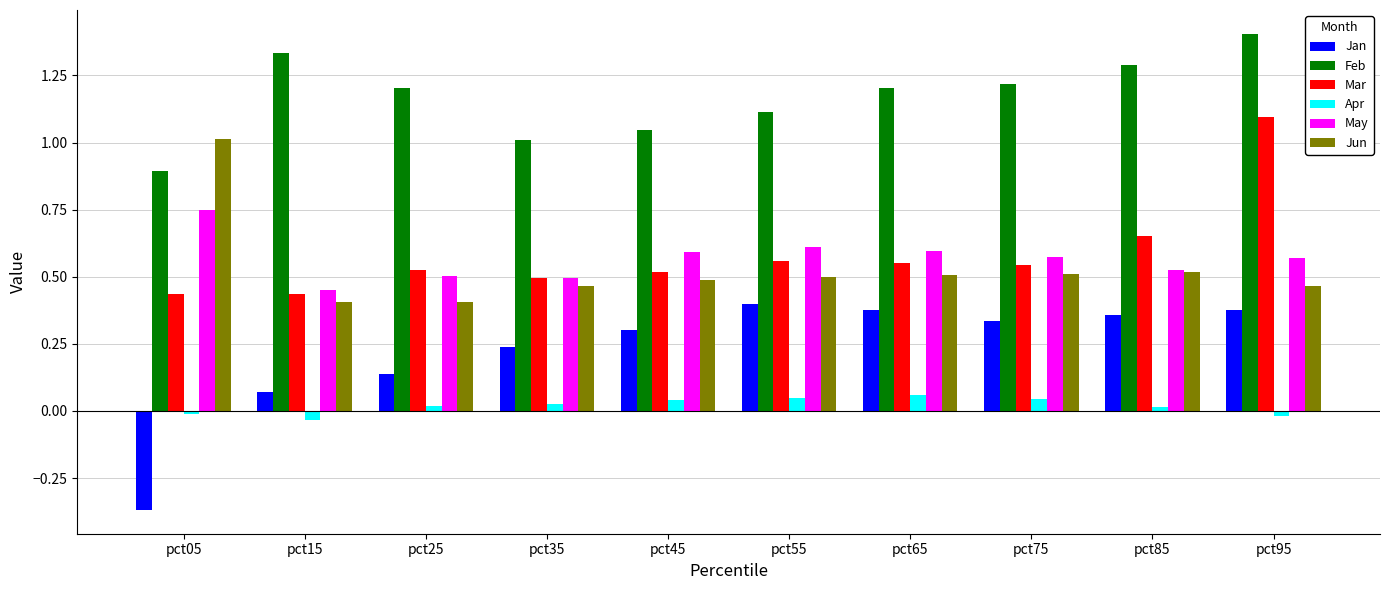

What is the total value across all series at pct55?

3.2